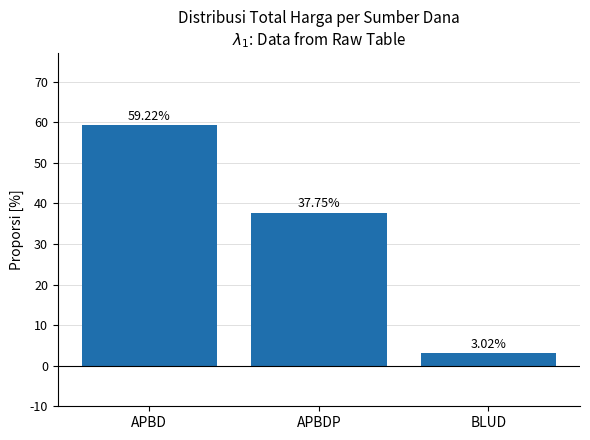

What is the change in value from APBDP to BLUD?

-34.7